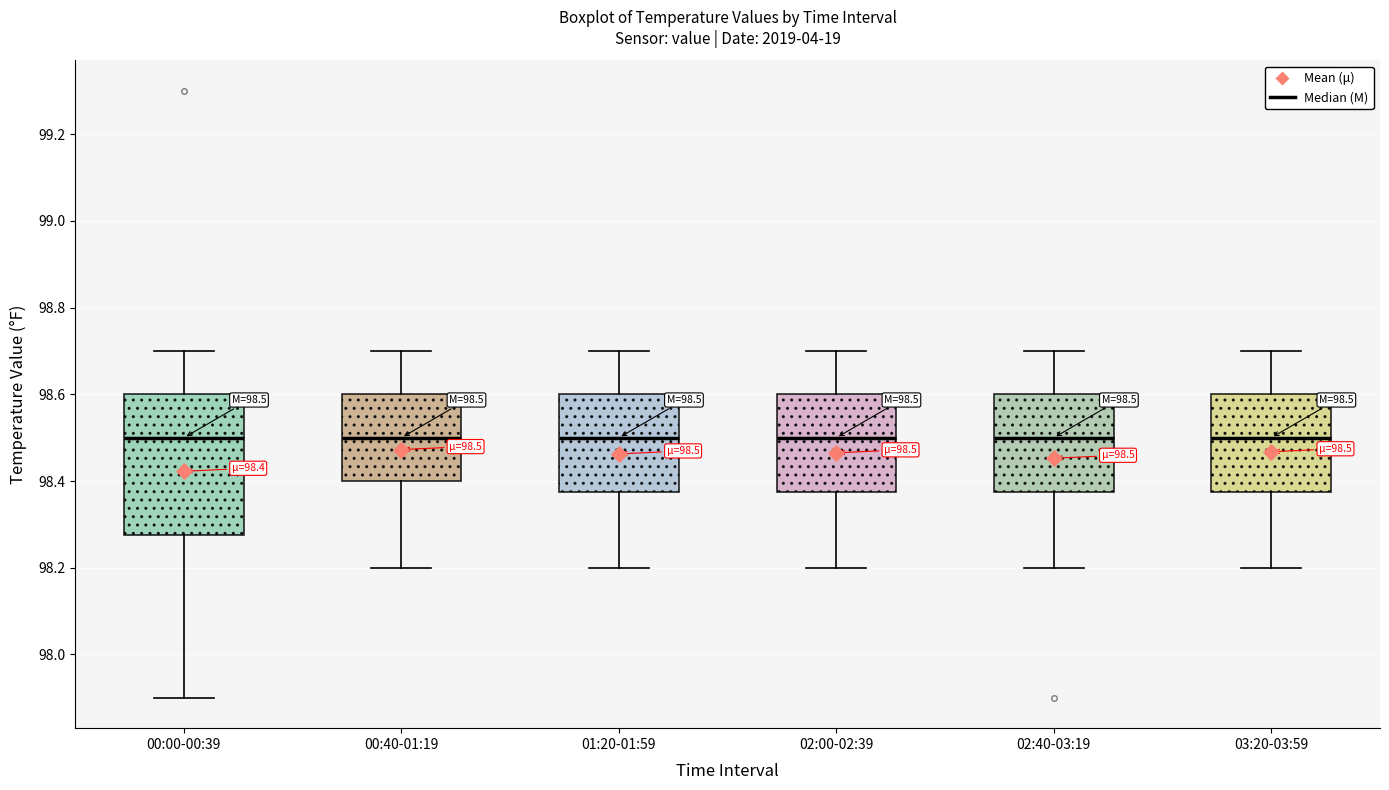

Comparing the boxes themselves (not the whiskers), which one is the tallest?

00:00-00:39